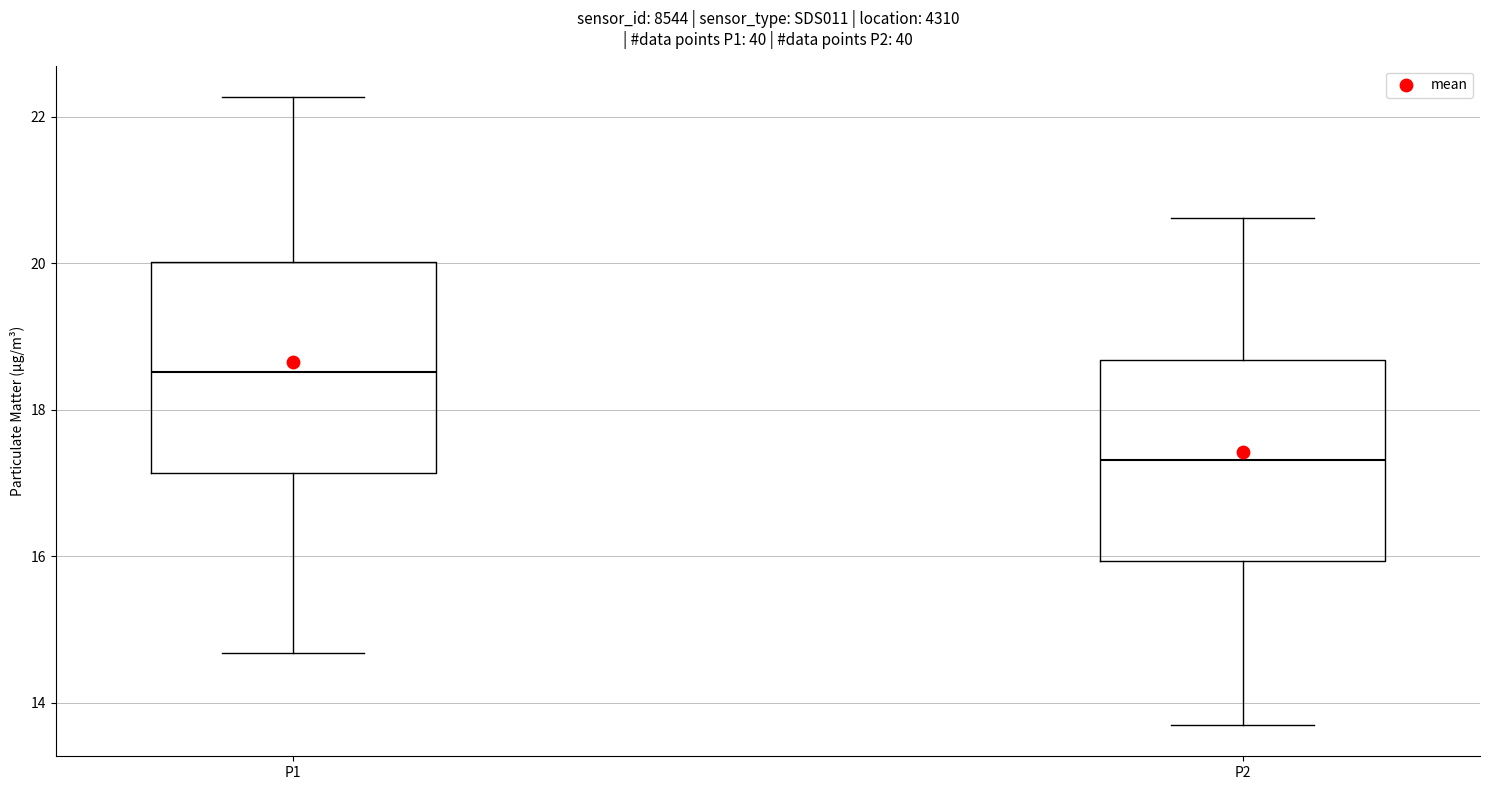

Where is the upper edge of the box for P2 on the y-axis? The values are not printed on the chart, so give them approximately, as read against the axis.

18.6